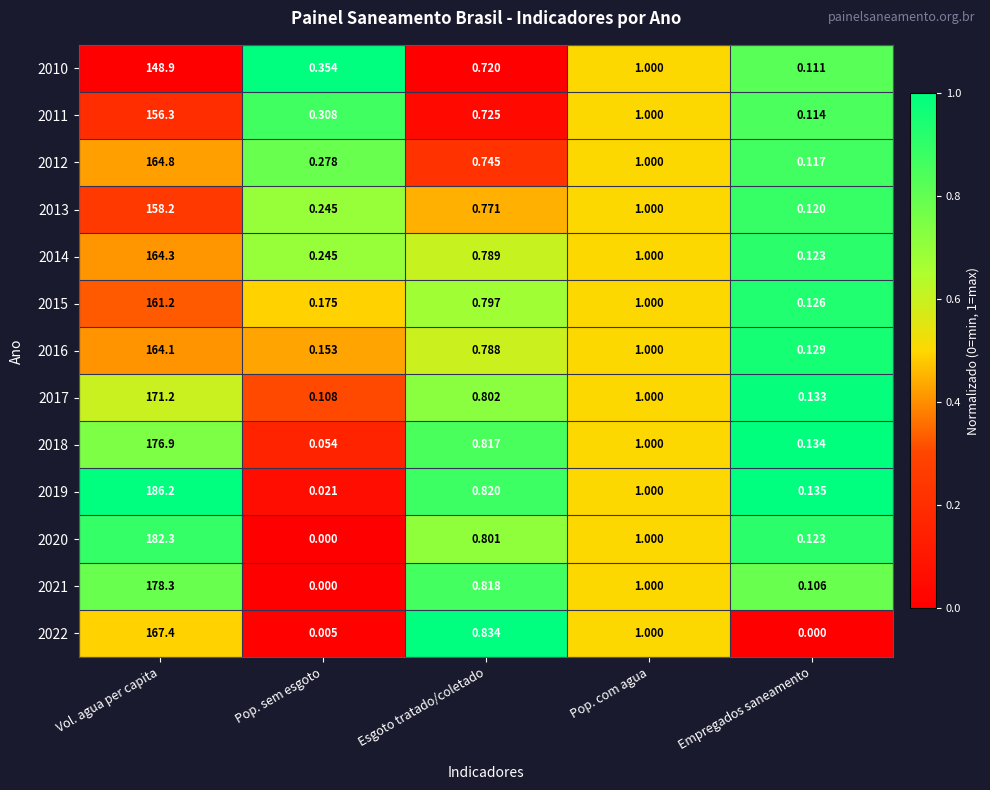

Which series has the widest spread of values?

2019